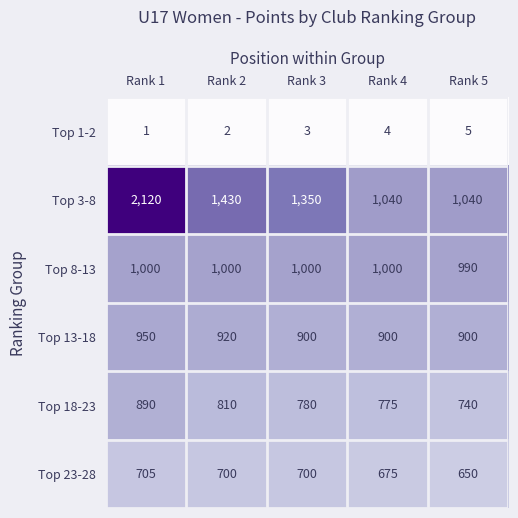

Which category has the lowest value in the Top 8-13 series?

Rank 5